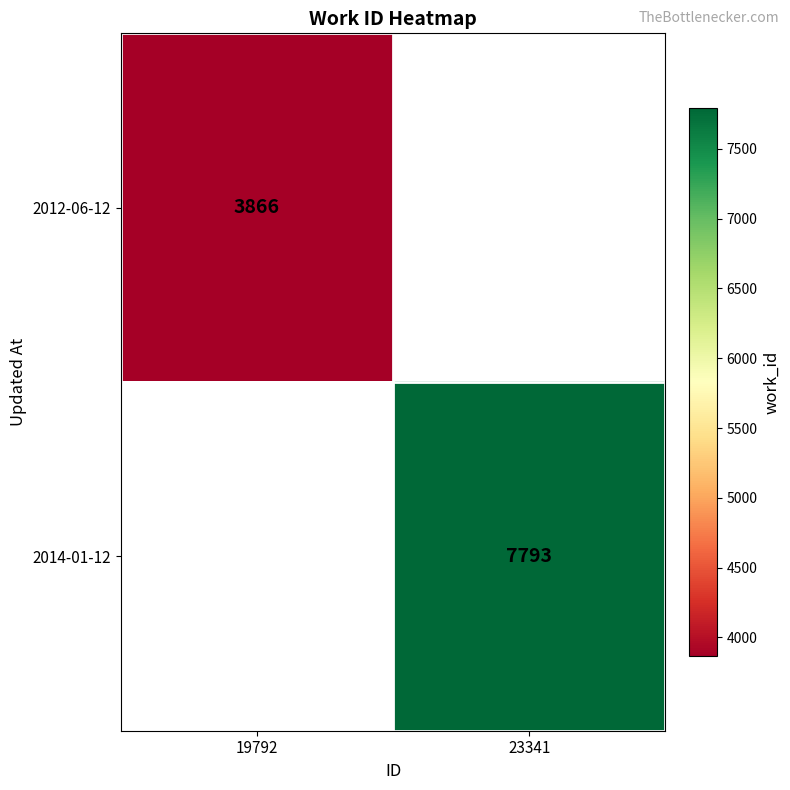

The 2012-06-12 series shows 3866 at 19792. True or false?

True